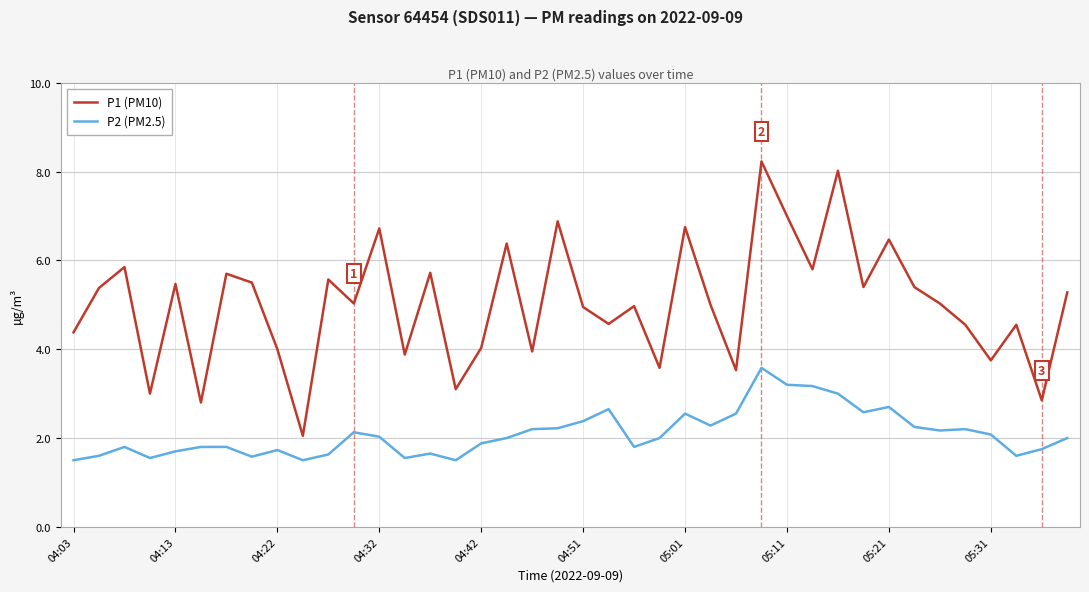

True or false: P1 (PM10) and P2 (PM2.5) cross at least once.

False